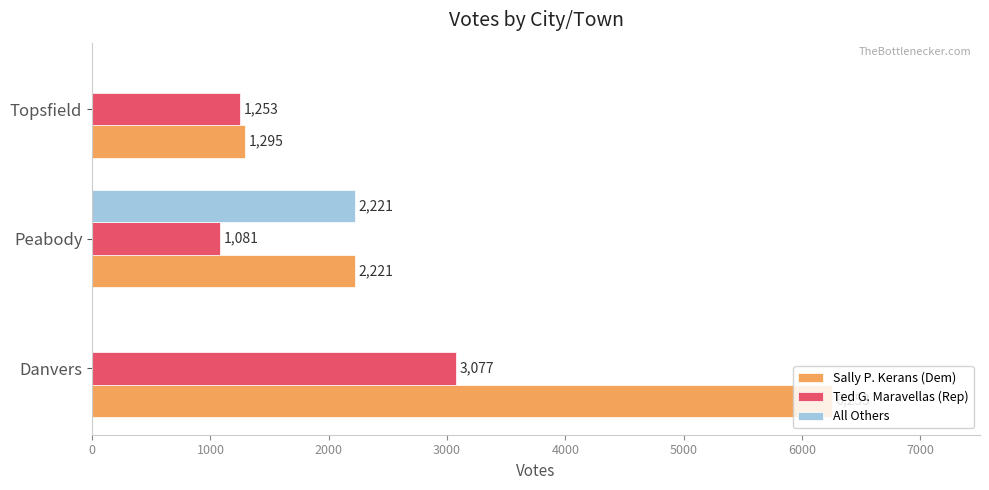

Between Danvers and Topsfield, which series saw the biggest shift?

Sally P. Kerans (Dem)